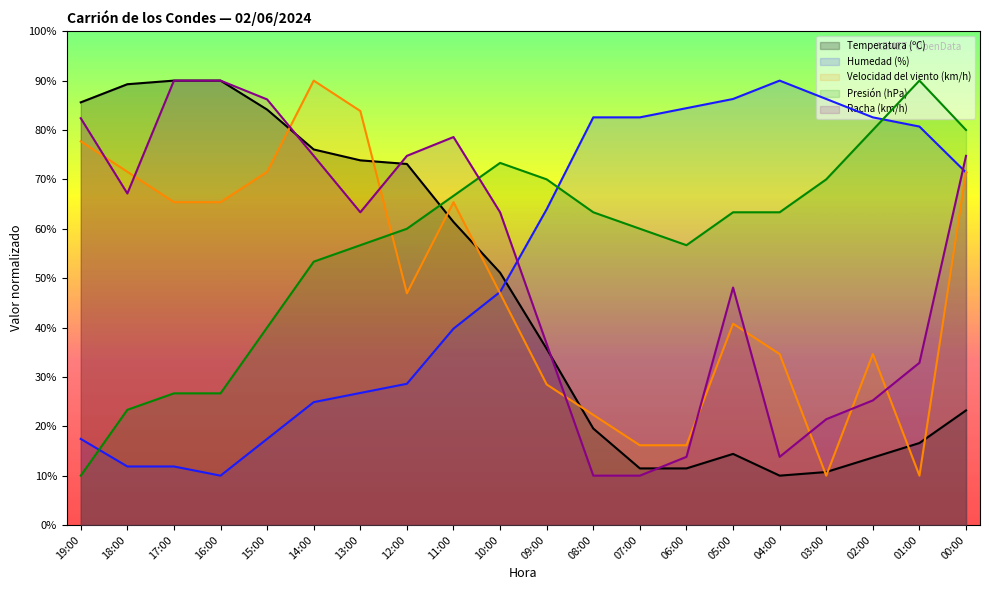

List the series in order of their peak value, highest first.

Temperatura (ºC), Humedad (%), Velocidad del viento (km/h), Presión (hPa), Racha (km/h)